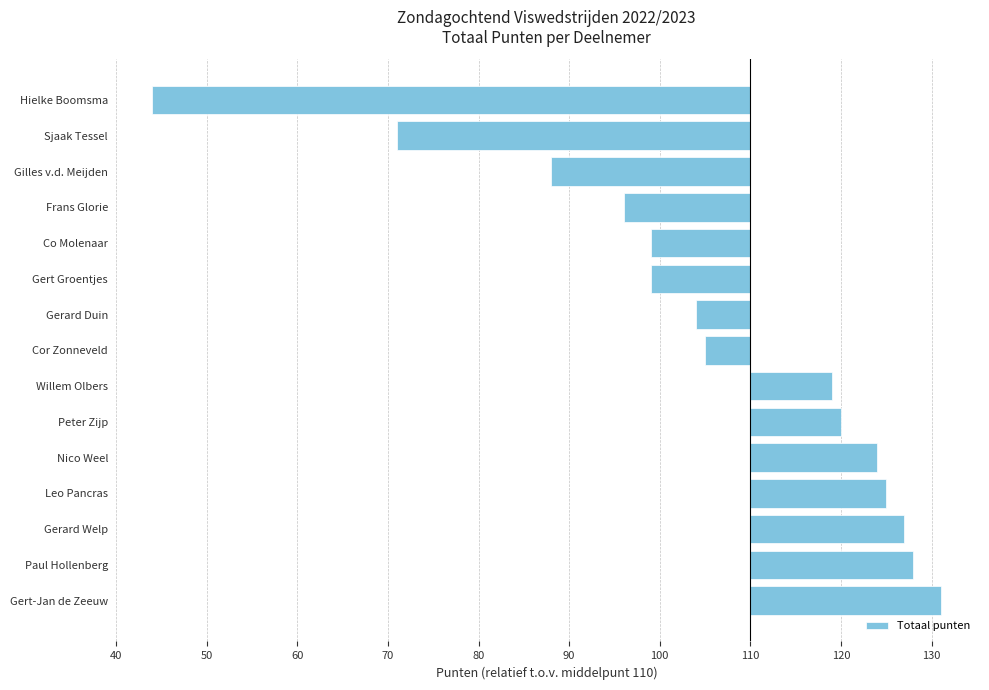

What is the greatest value displayed?

21